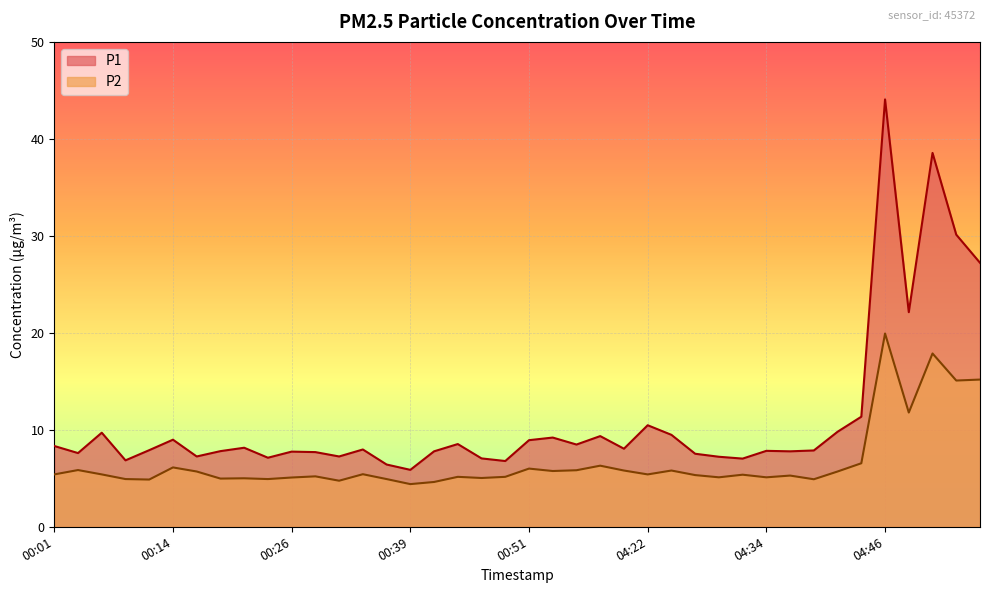

What is the approximate value of P1 at 00:03?

7.6